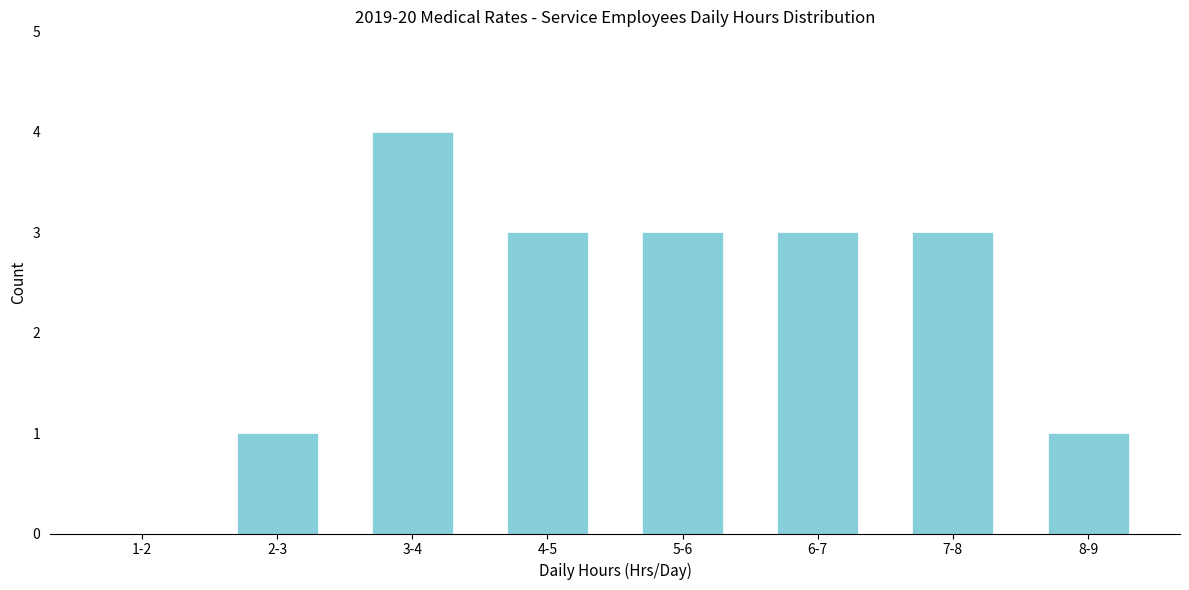

Reading left to right, what are all the values shown in this chart?

1-2=0	2-3=1	3-4=4	4-5=3	5-6=3	6-7=3	7-8=3	8-9=1